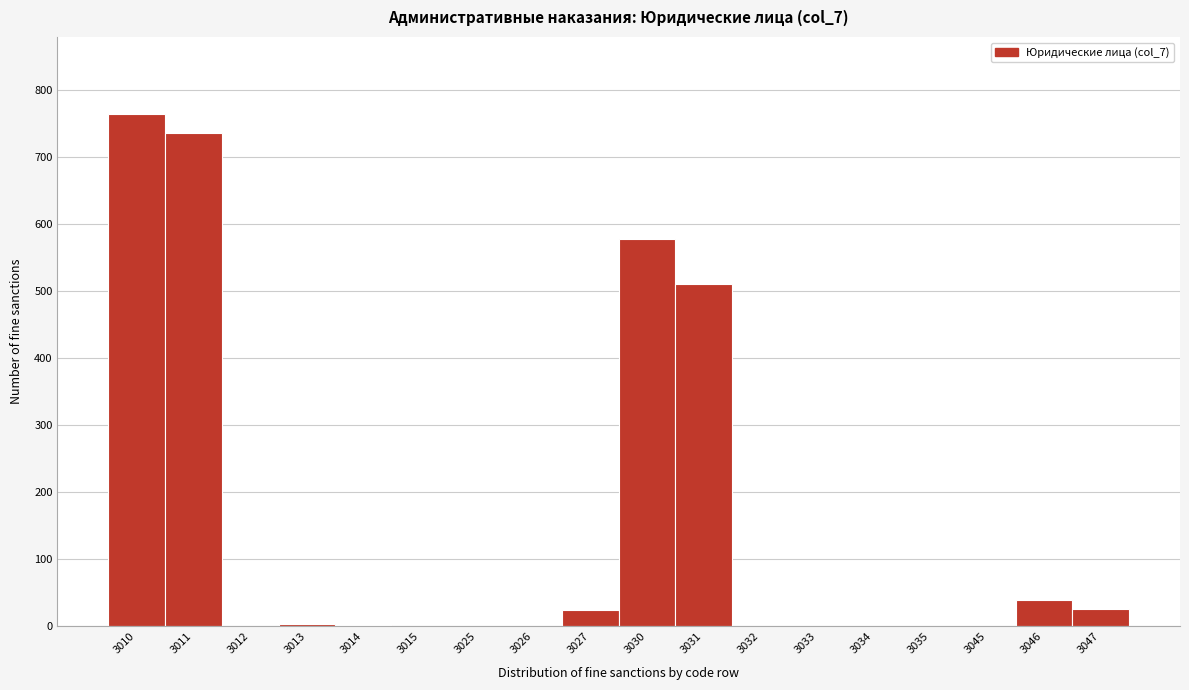

What is the change in value from 3010 to 3031?

-253